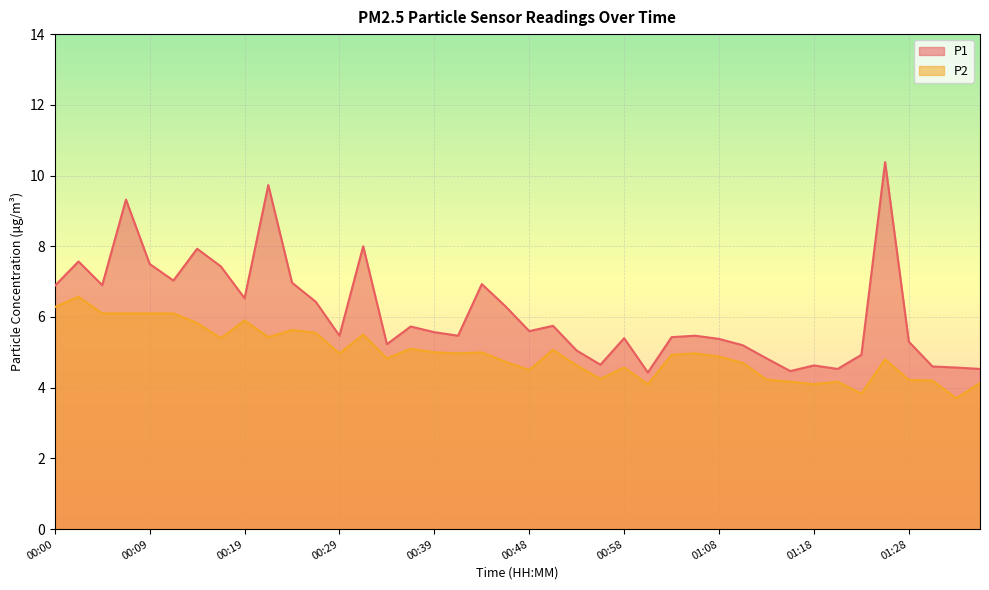

The value of P2 at 01:16 is 0.9. True or false?

False